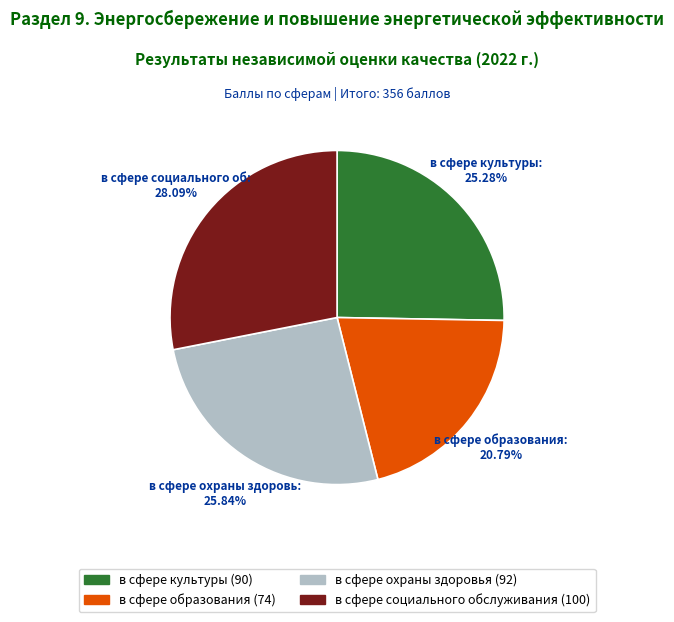

Which slice is the largest?

в сфере социального обслуживания